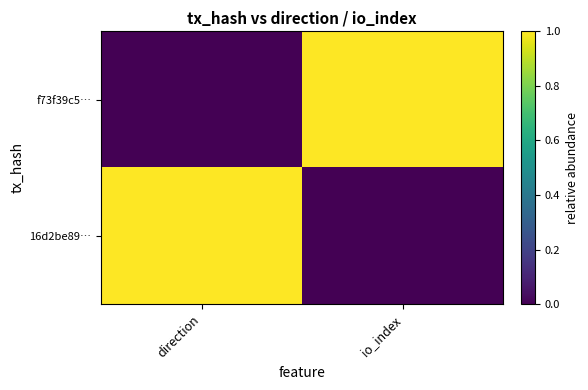

How many series are shown in this chart?

2